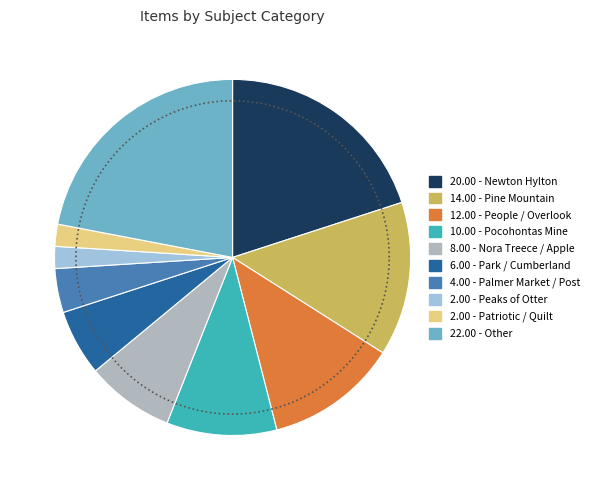

Is there a majority slice in this chart?

No